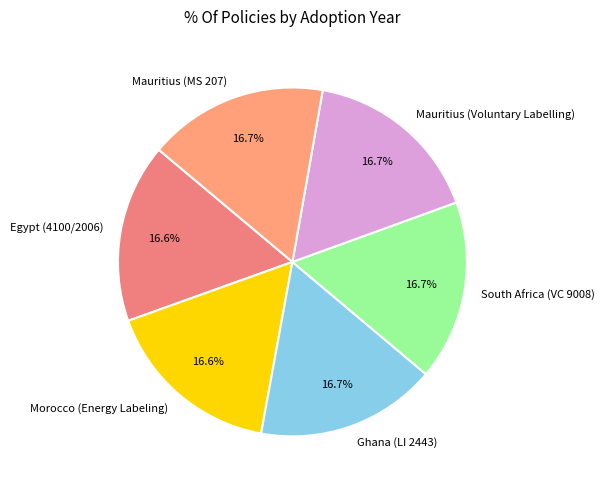

True or false: Egypt (4100/2006) accounts for 25% of the total.

False